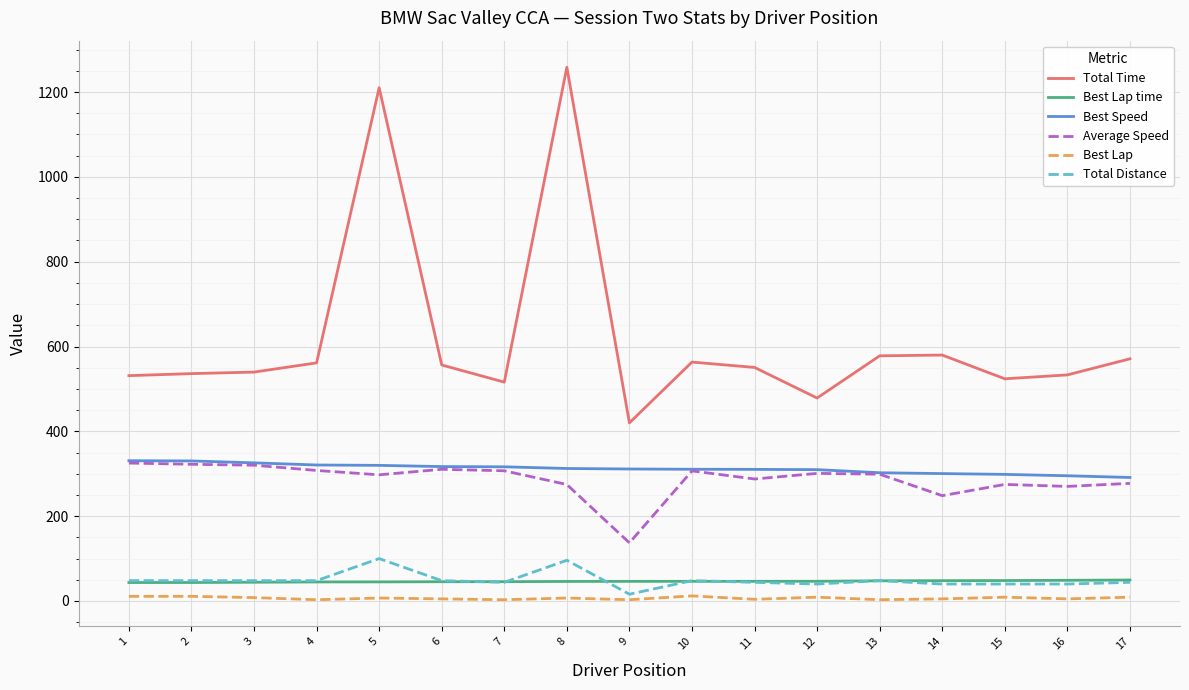

Which series has the largest range (max minus min)?

Total Time